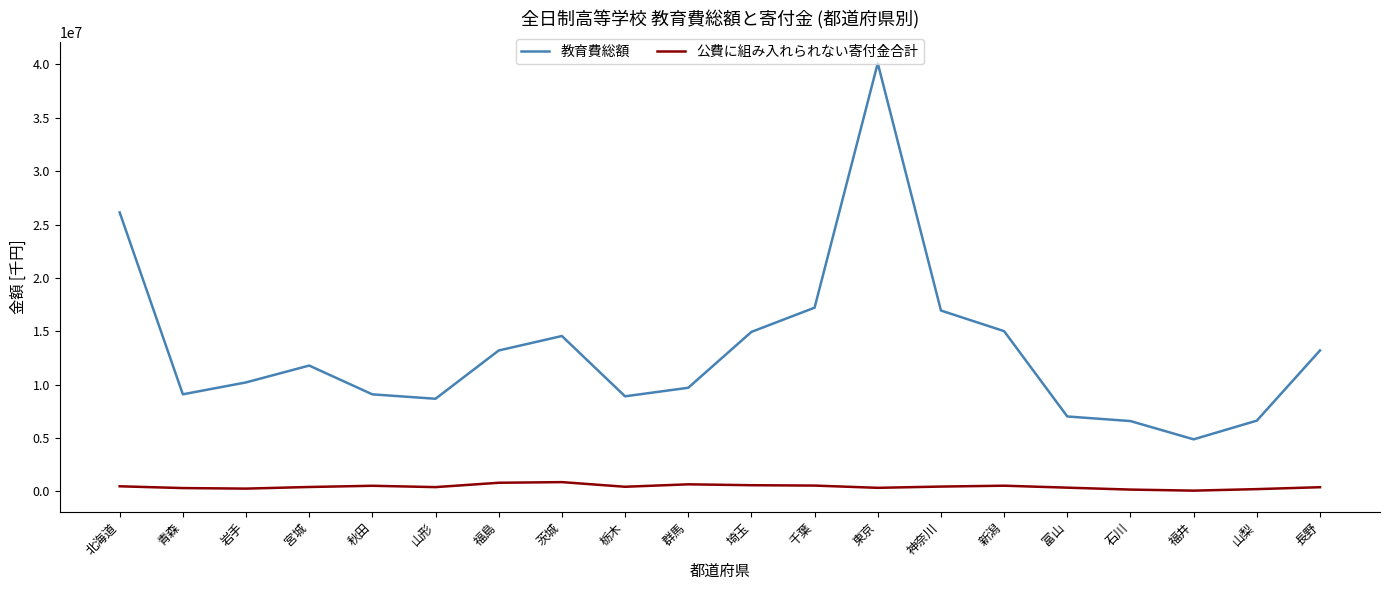

Does the chart display data point markers on the line(s)?

No